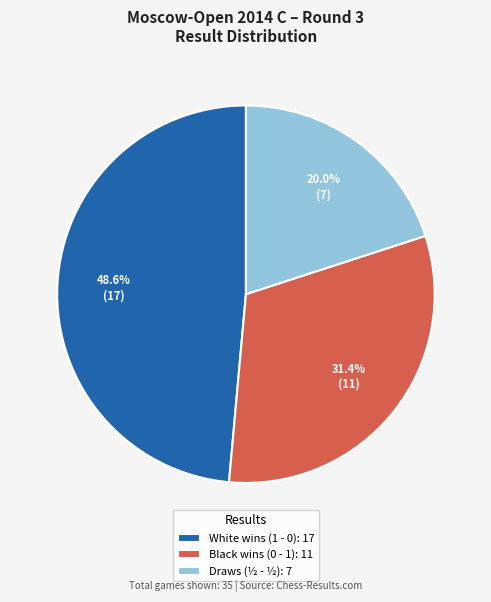

Between Black wins (0 - 1): 11 and White wins (1 - 0): 17, which is larger?

White wins (1 - 0): 17